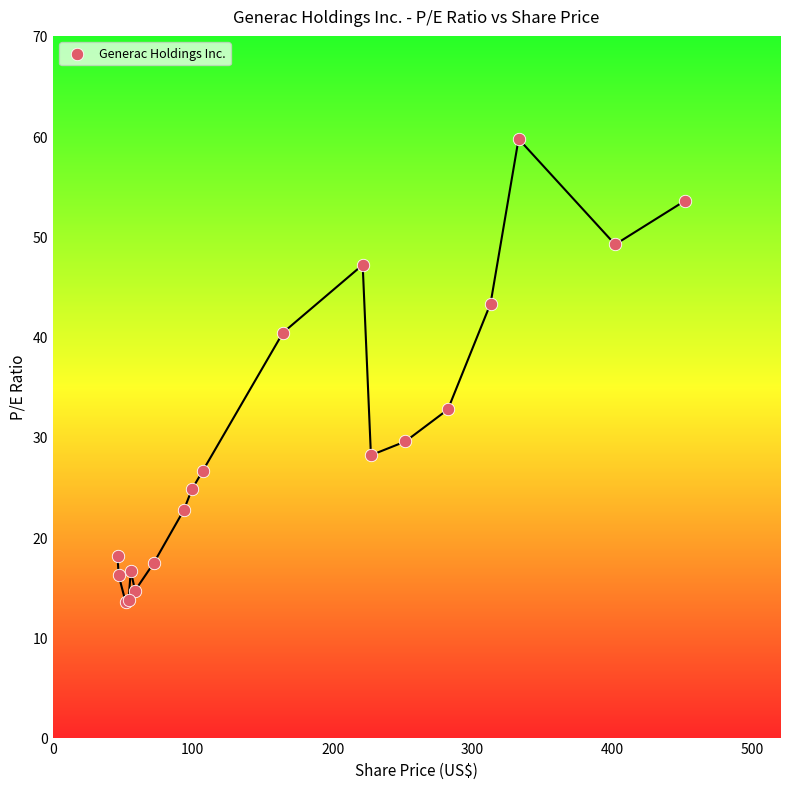

What Y value in the scatter plot is closest to 36?

32.7